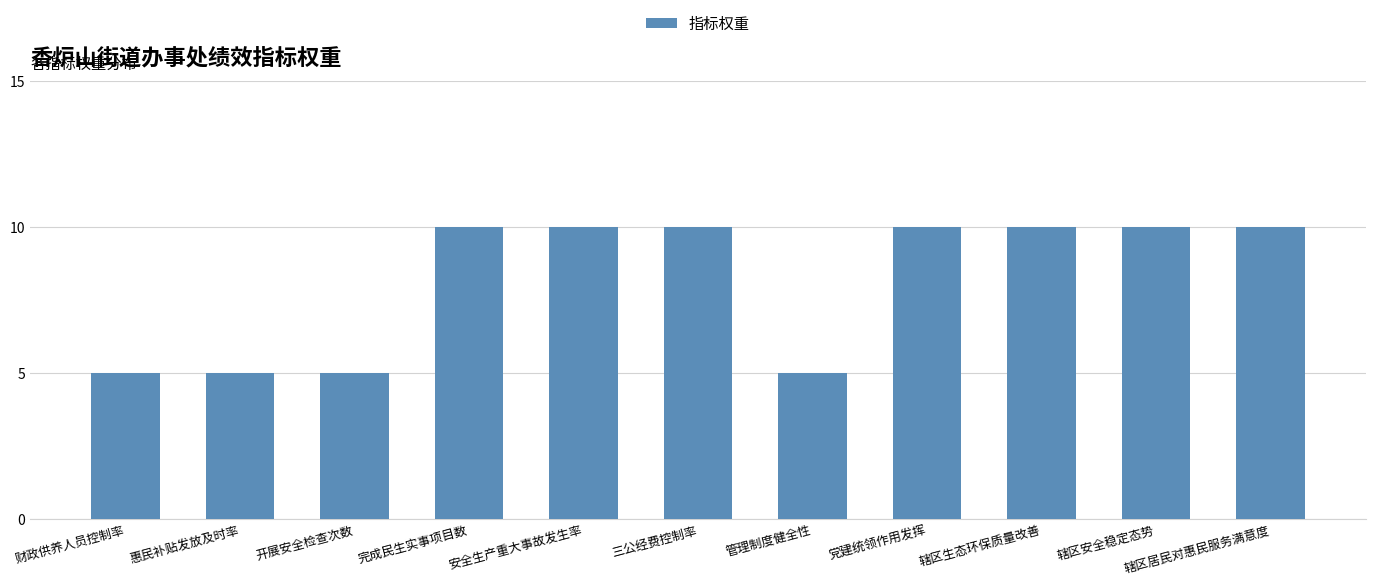

What is the label of the 2nd bar from the right?

辖区安全稳定态势